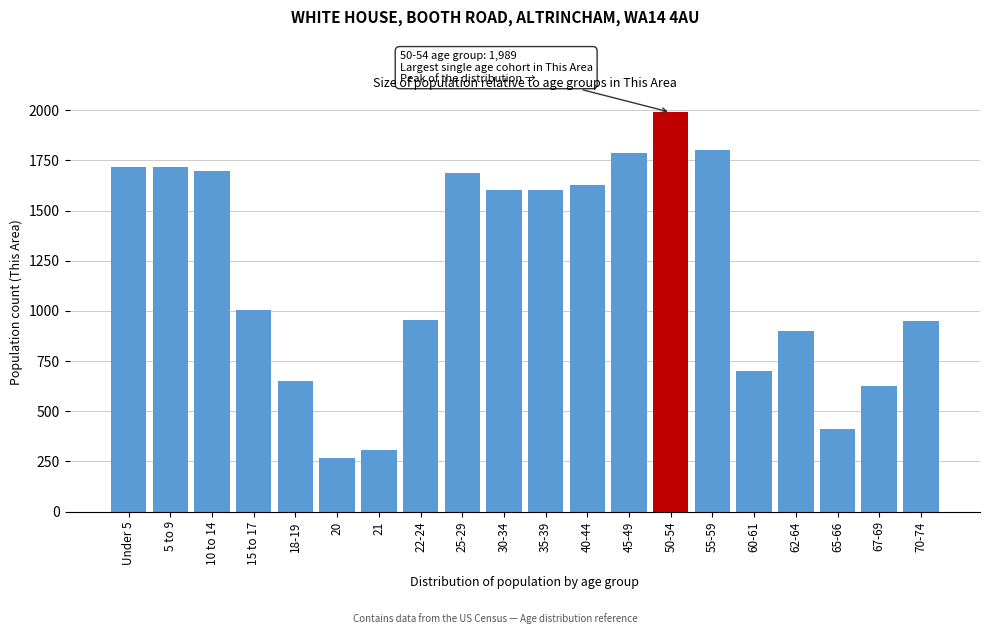

What is the value of the 1st bar from the left?

1715